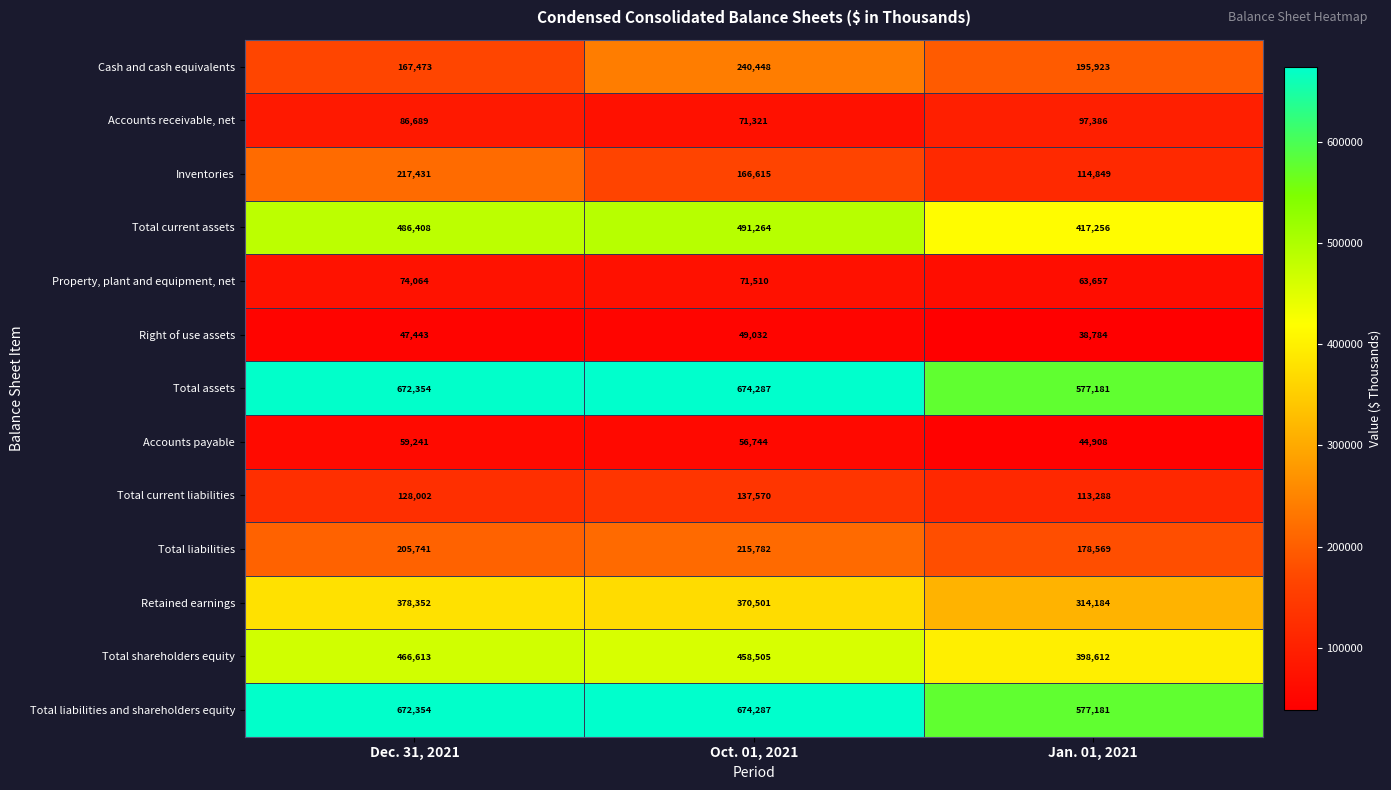

What is the maximum value for Right of use assets?

49032